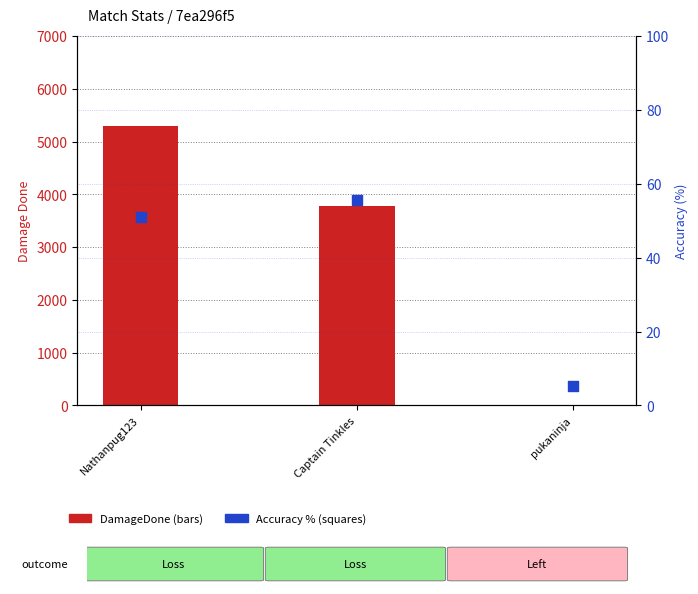

Which series reaches the maximum Y coordinate?

DamageDone